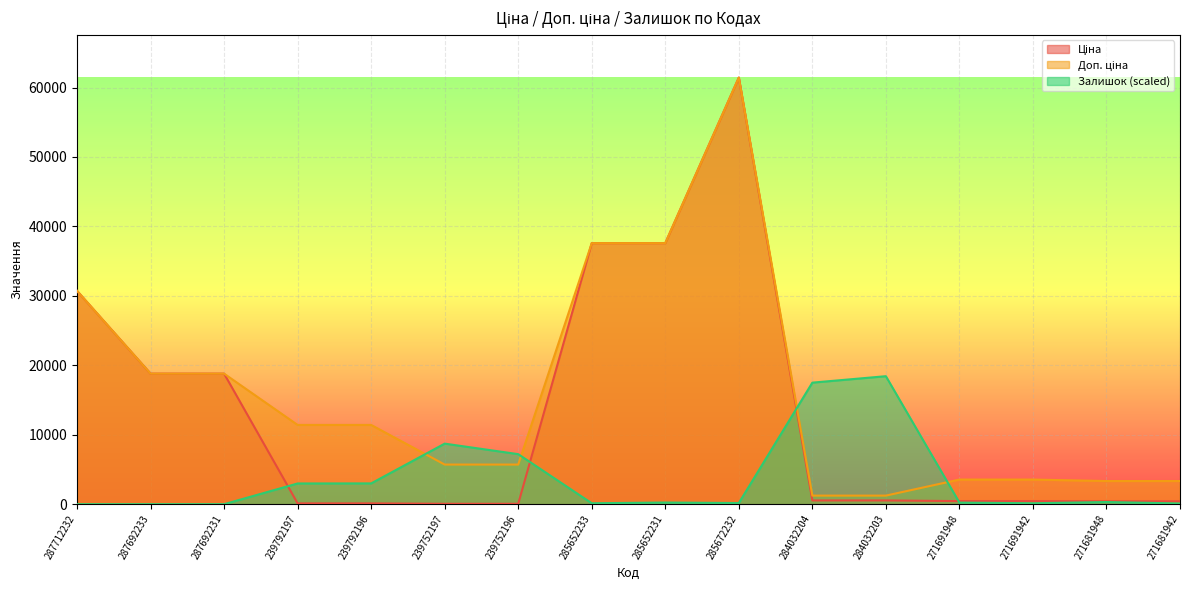

Which series has the widest spread of values?

Ціна